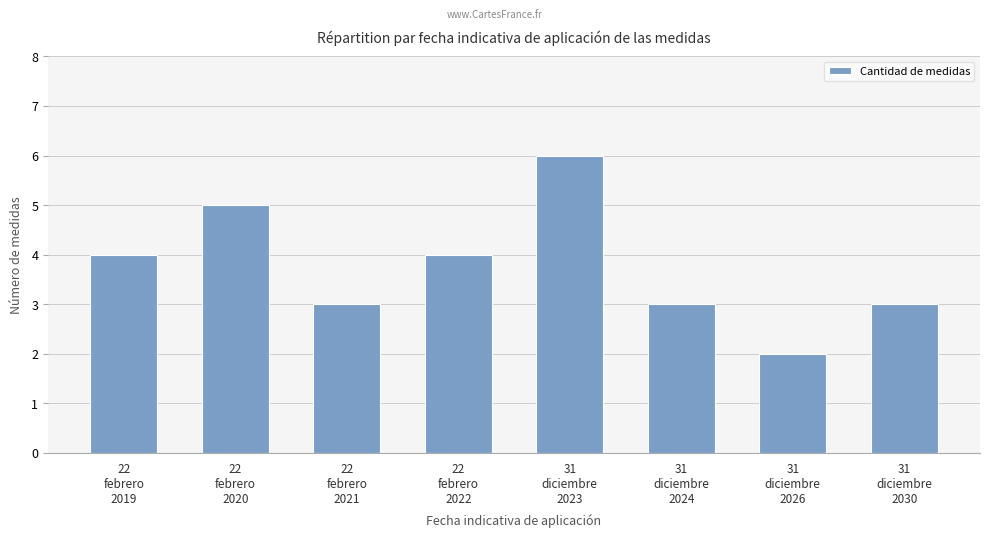

What is the value of the 4th bar from the left?

4